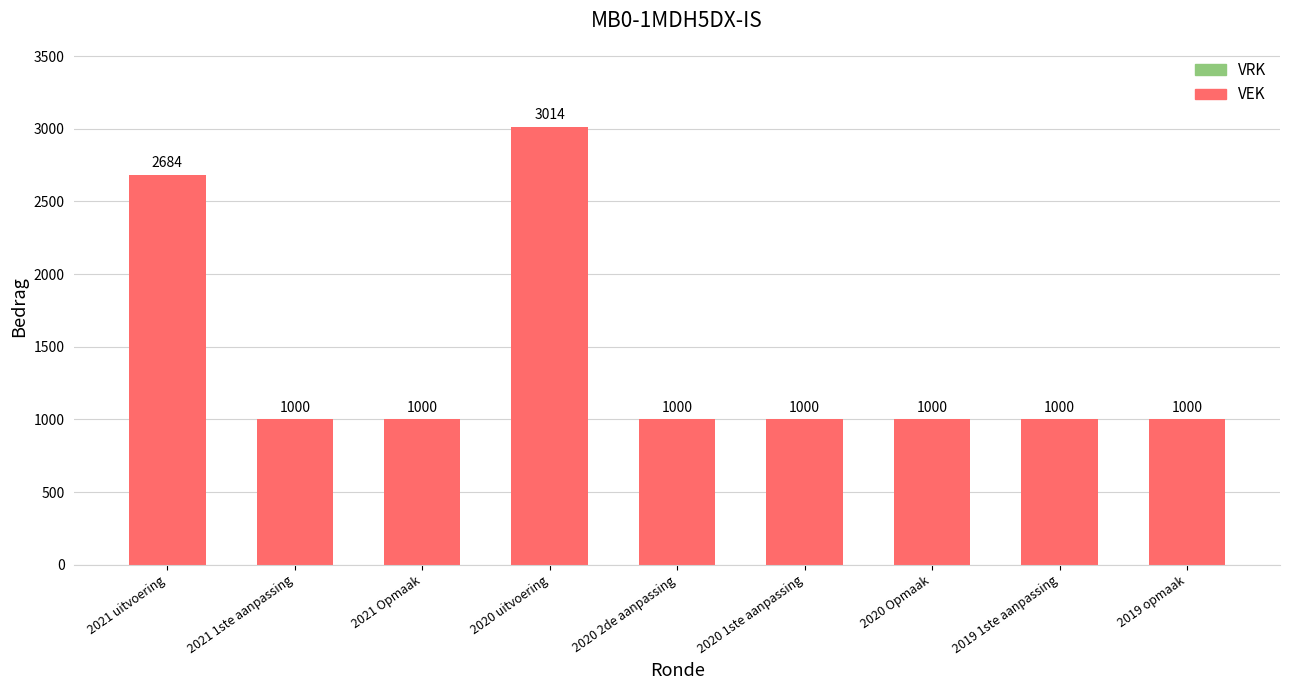

Approximately how many times larger is the value at 2020 uitvoering compared to 2019 opmaak?

3.0